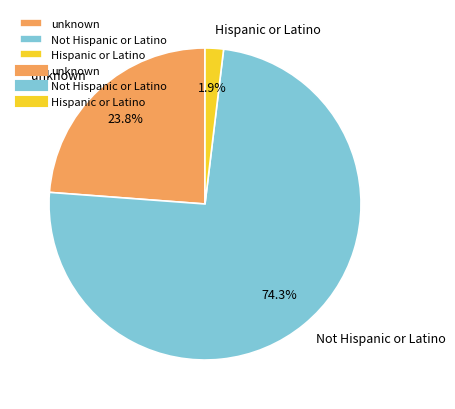

Is there a majority slice in this chart?

Yes